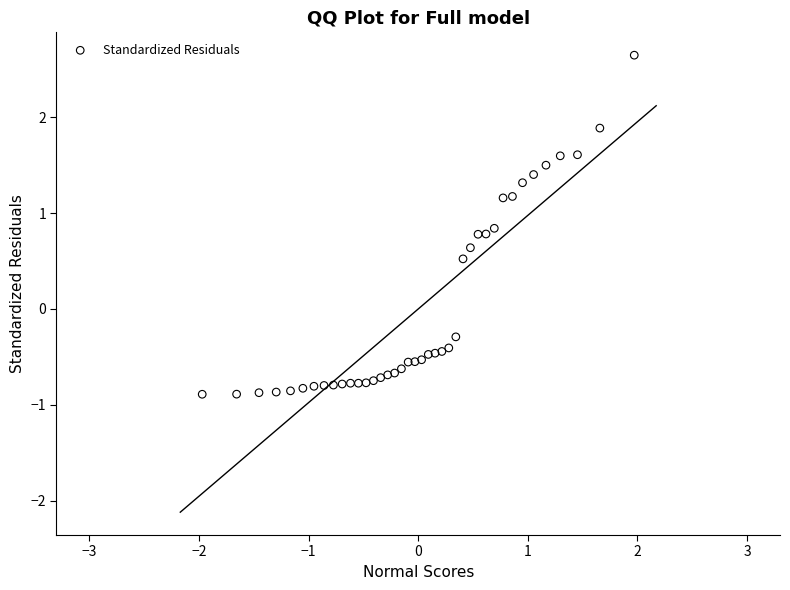

What Y value in the scatter plot is closest to 0?

-0.3